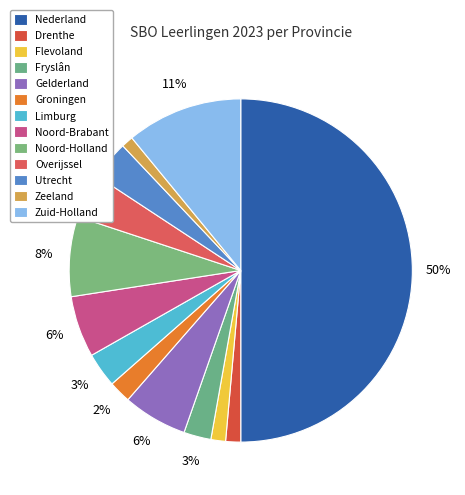

To the nearest percent, what is the average slice percentage?

8%